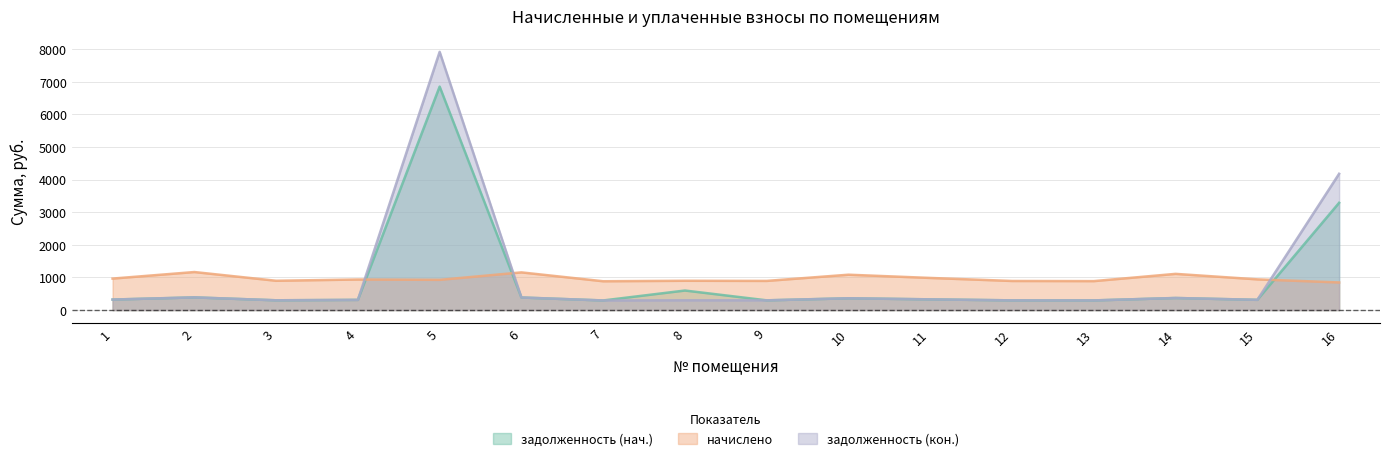

List the labels in order of начислено value, largest first.

2, 6, 14, 10, 11, 1, 15, 4, 5, 3, 8, 9, 12, 13, 7, 16